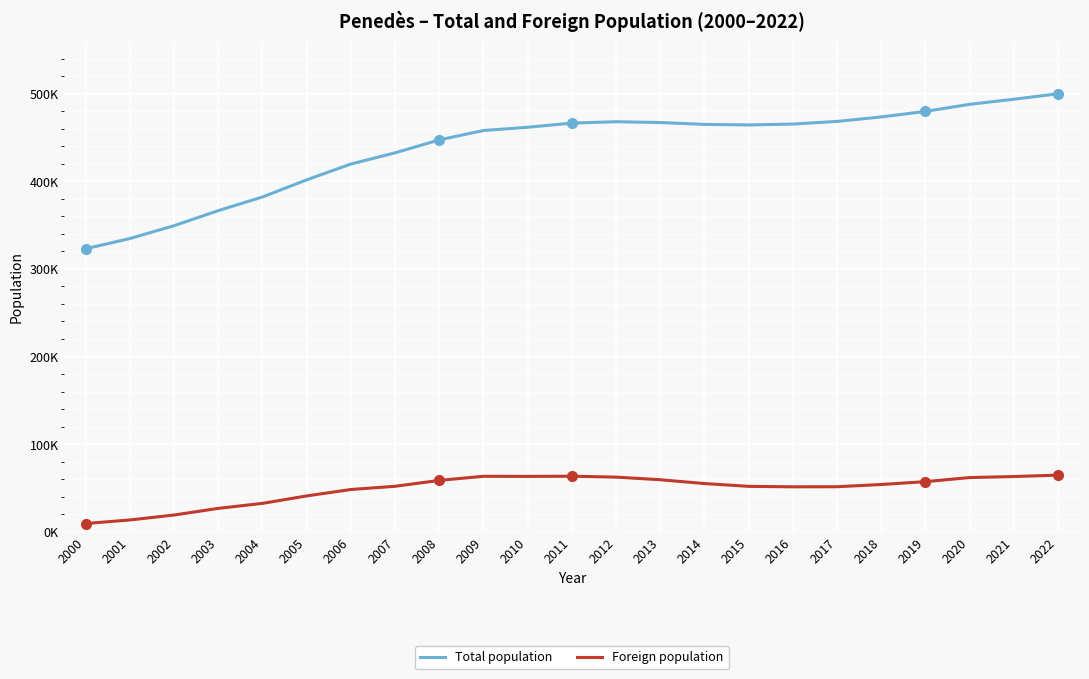

What are all the series names shown in the legend?

Total population, Foreign population